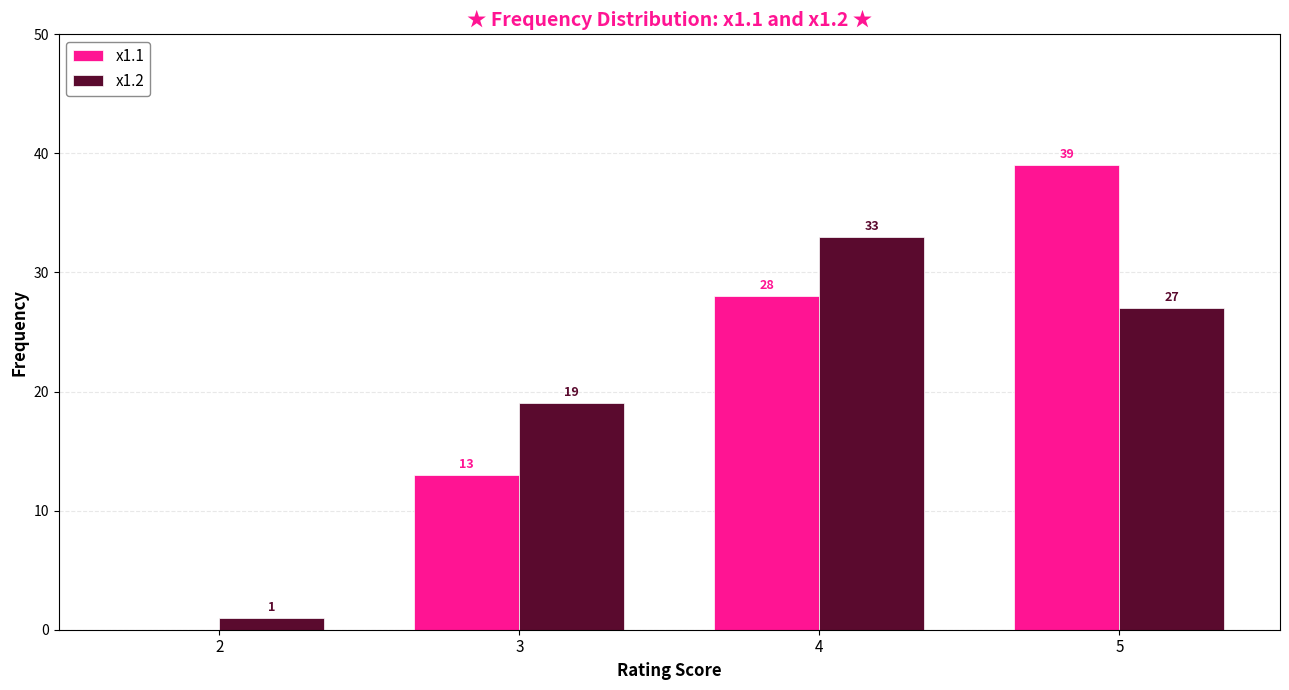

What is the average value of the x1.2 series?

20